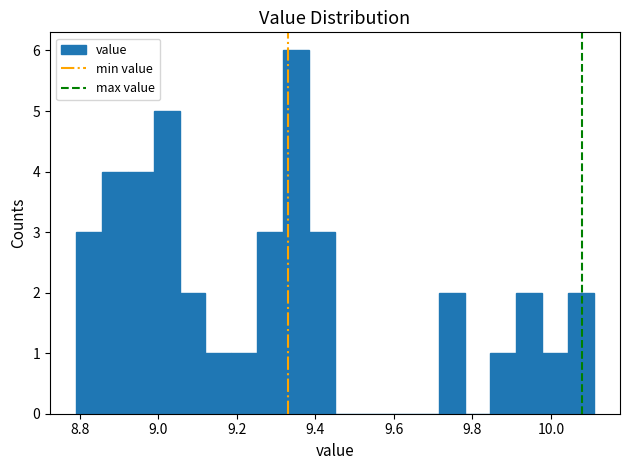

Around what value on the x-axis is the tallest bar? Give the approximate position of its centre, as read against the axis.

9.36